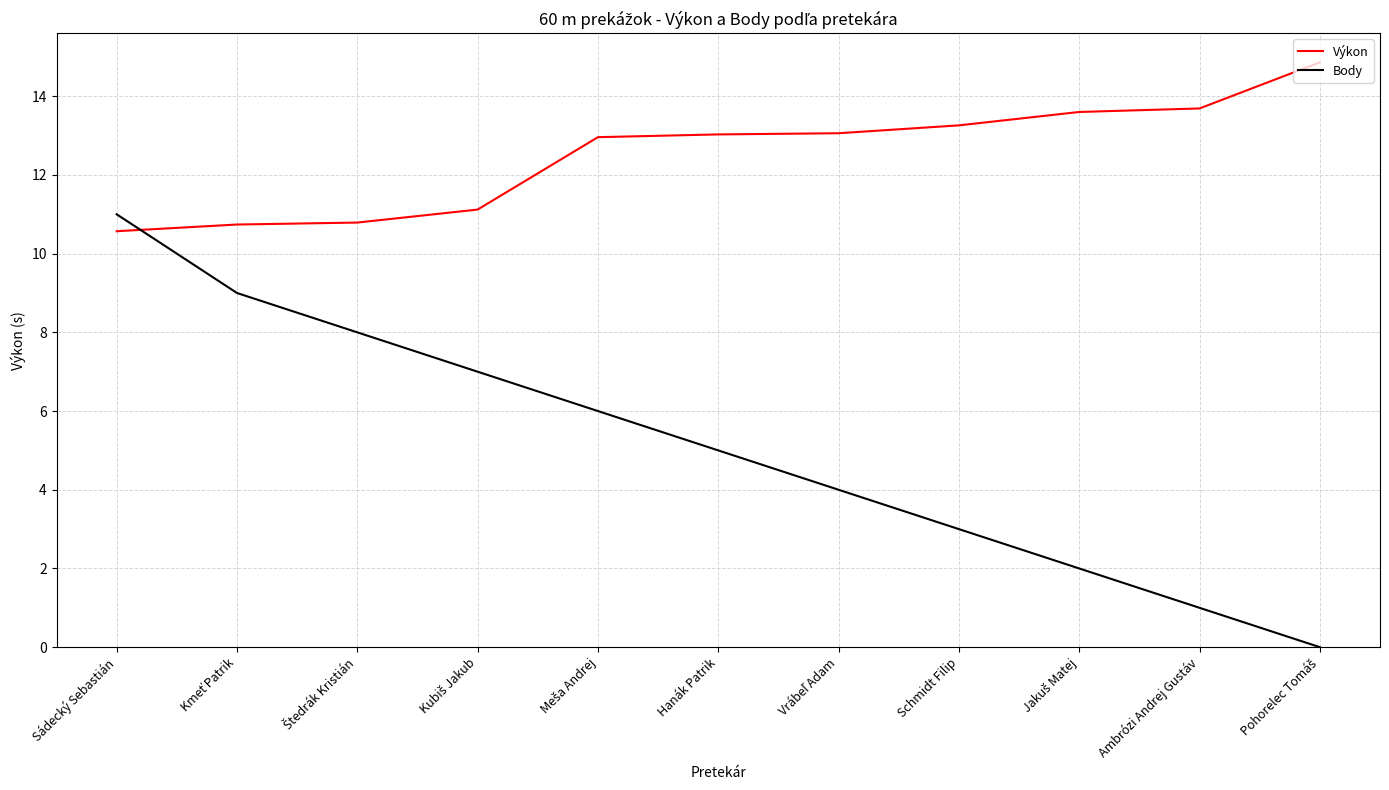

At Hanák Patrik, list the series in order from largest to smallest.

Výkon, Body